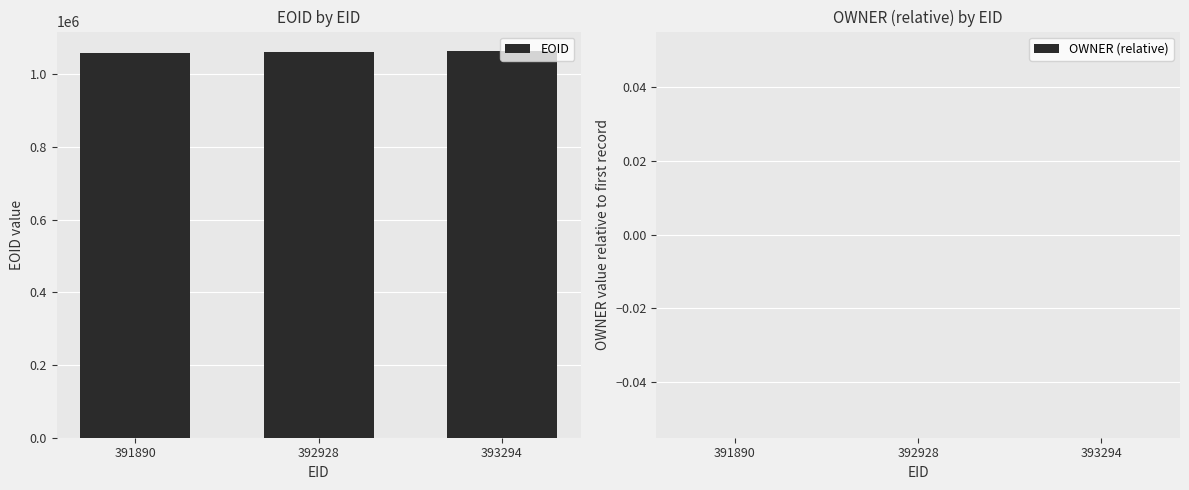

The chart shows a value of 1062470 at 392928. True or false?

True